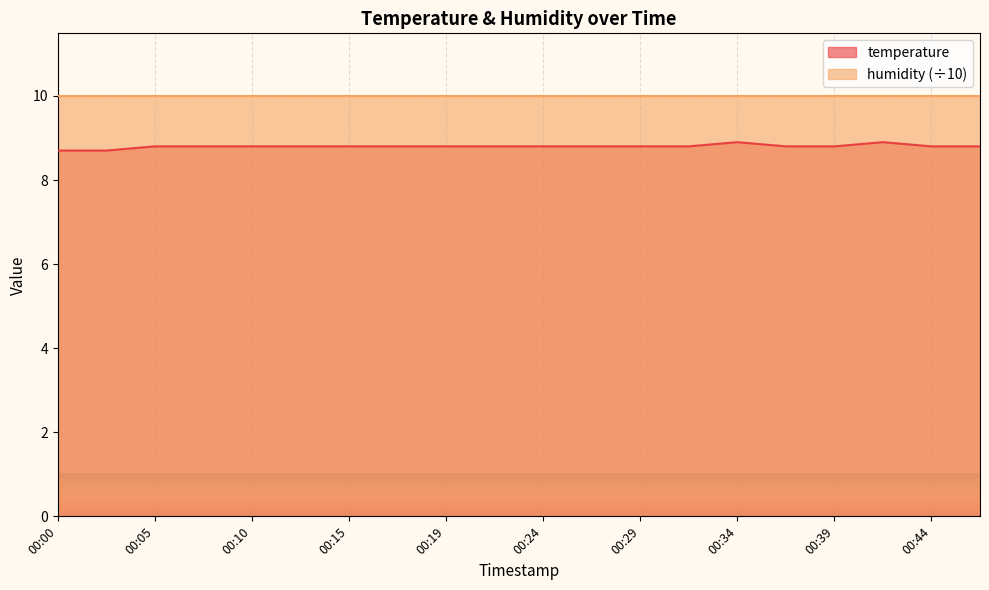

Rank the categories by value from lowest to highest.

00:00, 00:02, 00:05, 00:07, 00:10, 00:12, 00:15, 00:17, 00:19, 00:22, 00:24, 00:27, 00:29, 00:31, 00:36, 00:39, 00:44, 00:46, 00:34, 00:41